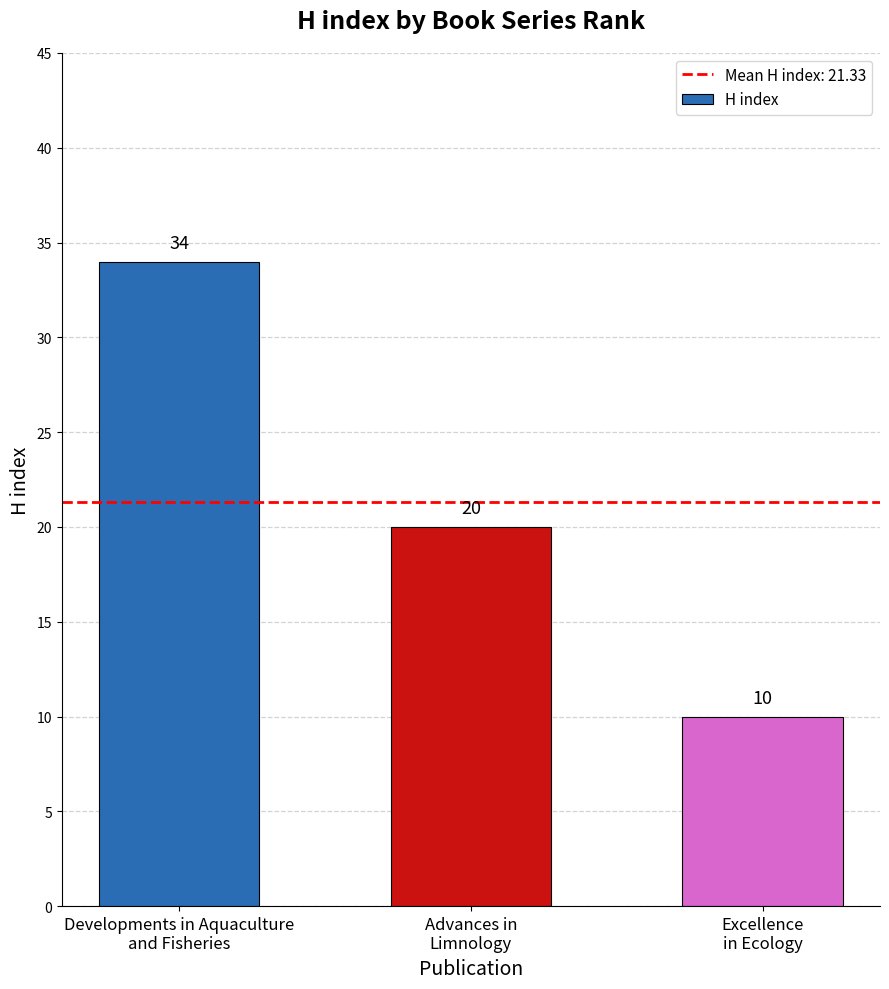

What is the difference between the maximum and second lowest values?

14